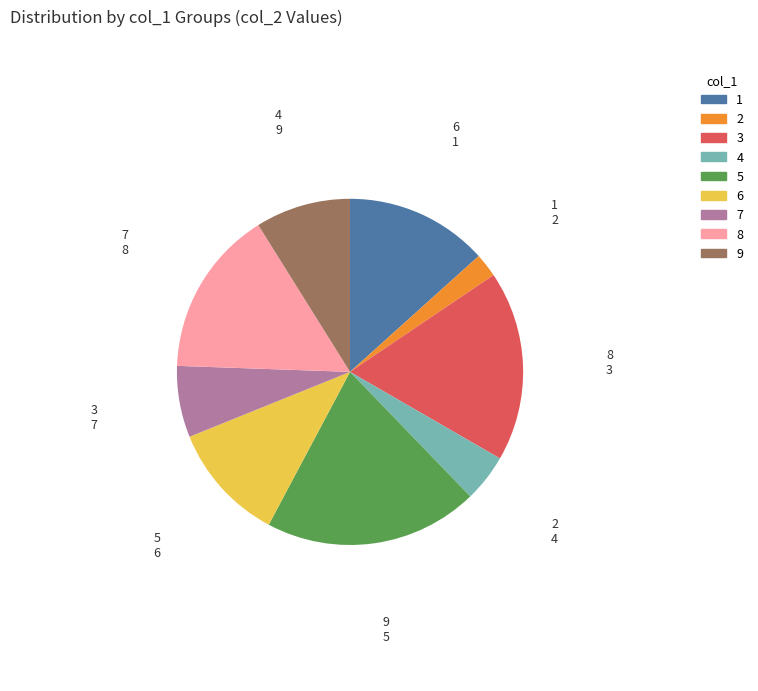

Combined, do 4 and 8 account for over 50%?

No